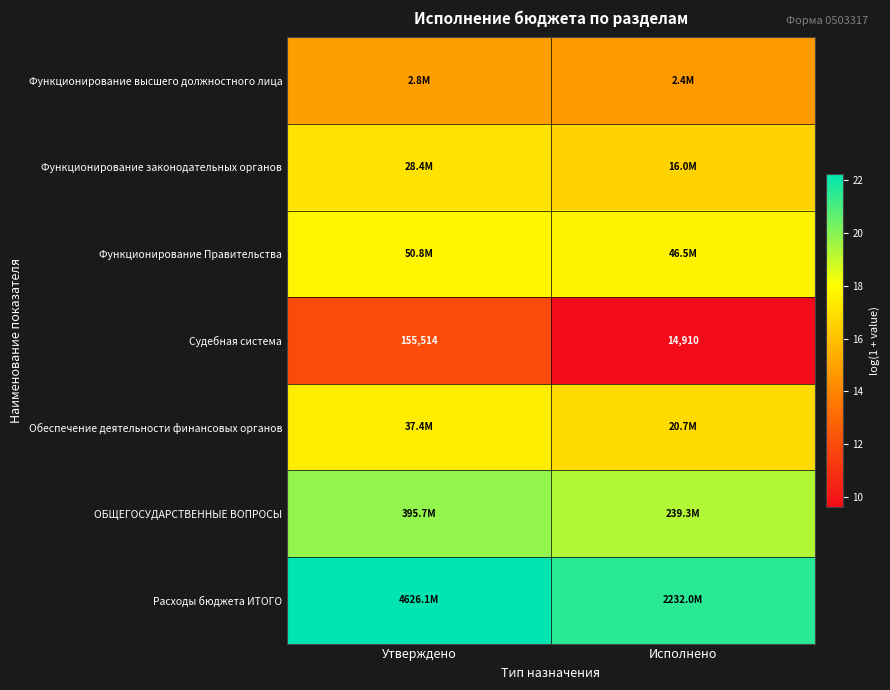

Which category has the highest value in the Обеспечение деятельности финансовых органов series?

Утверждено